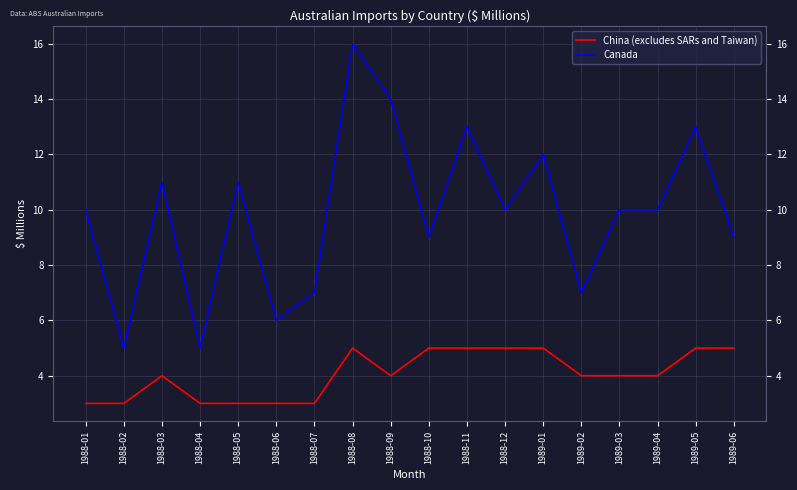

Reading left to right, list all the values displayed in this chart.

China (excludes SARs and Taiwan): 3	3	4	3	3	3	3	5	4	5	5	5	5	4	4	4	5	5
Canada: 10	5	11	5	11	6	7	16	14	9	13	10	12	7	10	10	13	9